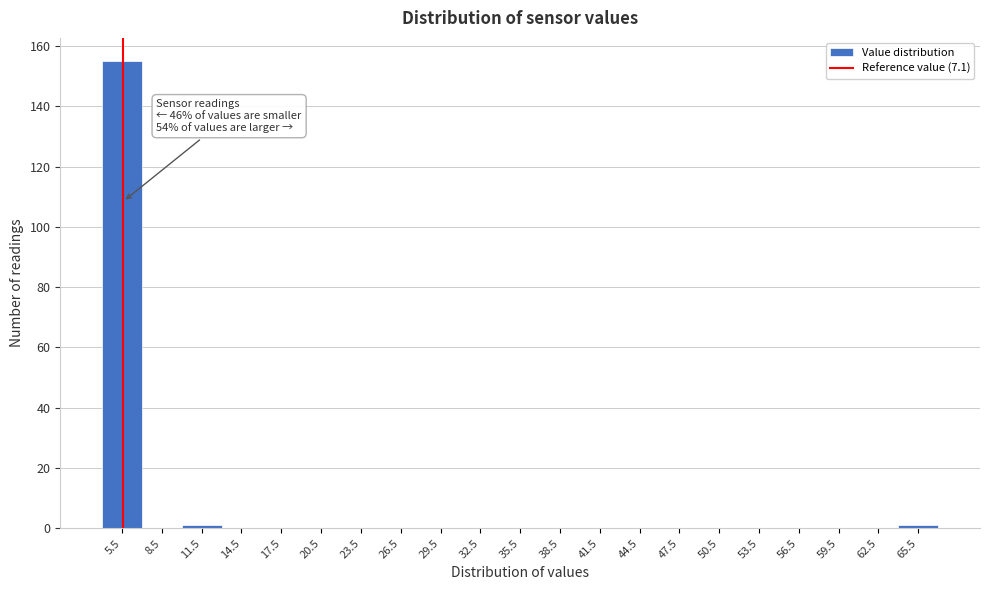

Reading left to right, transcribe all the data shown in this chart.

5.5=155	8.5=0	11.5=1	14.5=0	17.5=0	20.5=0	23.5=0	26.5=0	29.5=0	32.5=0	35.5=0	38.5=0	41.5=0	44.5=0	47.5=0	50.5=0	53.5=0	56.5=0	59.5=0	62.5=0	65.5=1